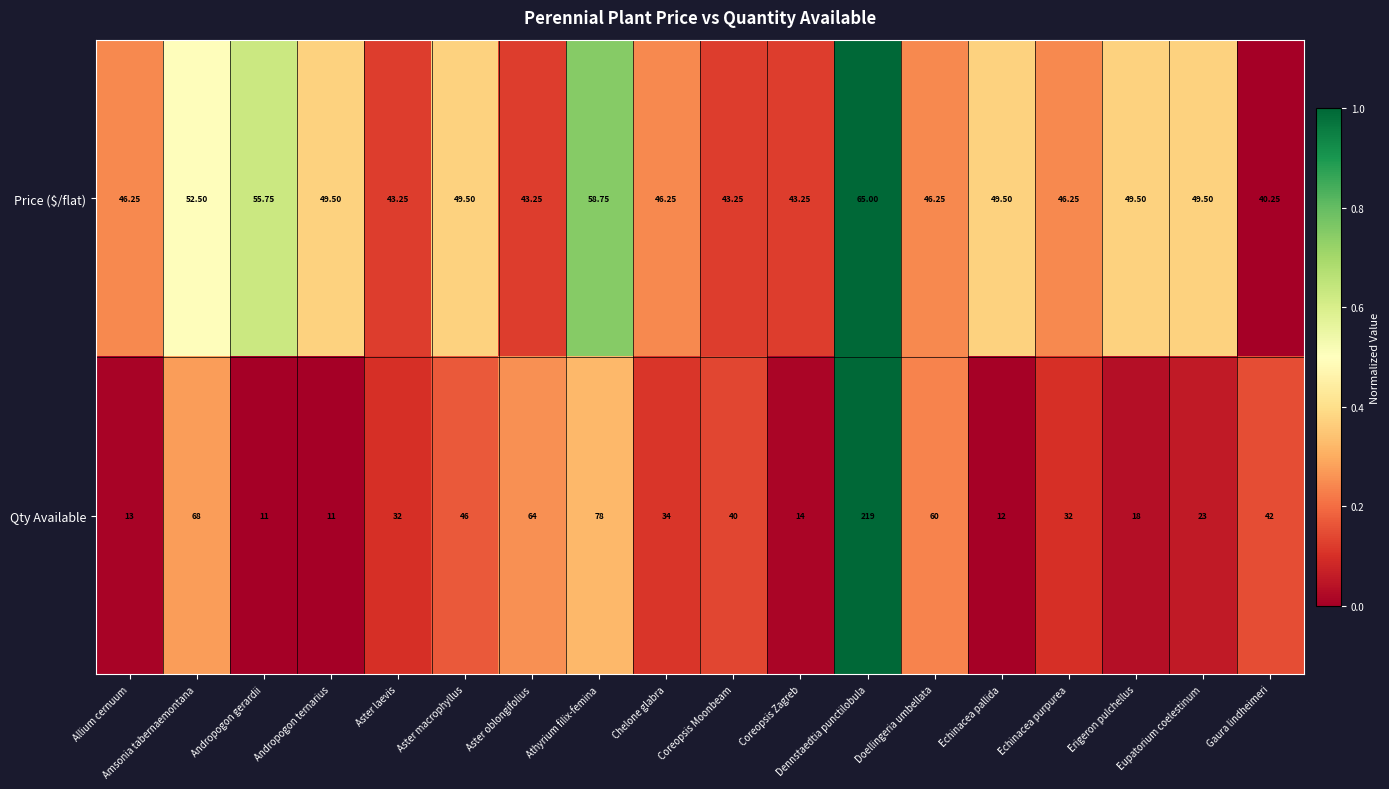

Which series has the widest spread of values?

Qty Available